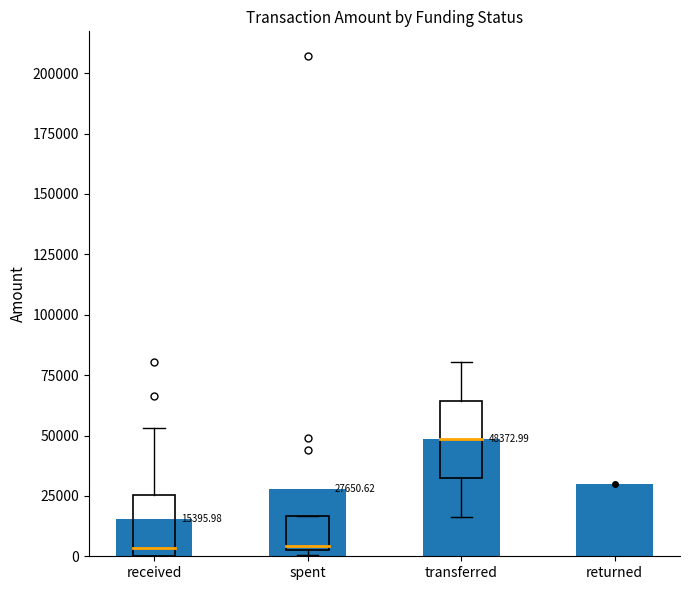

What is the approximate value at returned?

30000.0